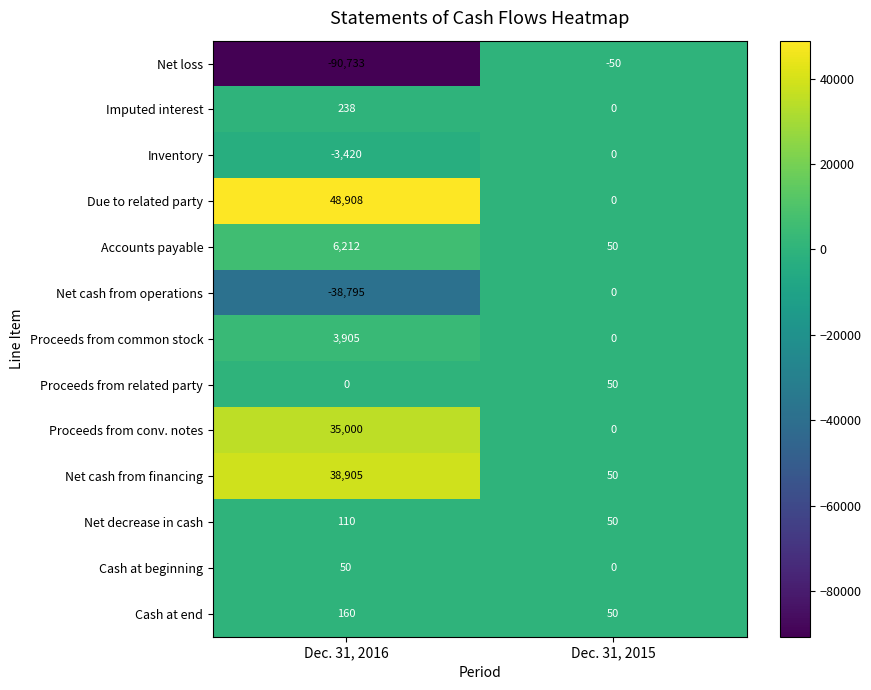

Which category has the highest value in the Net decrease in cash series?

Dec. 31, 2016